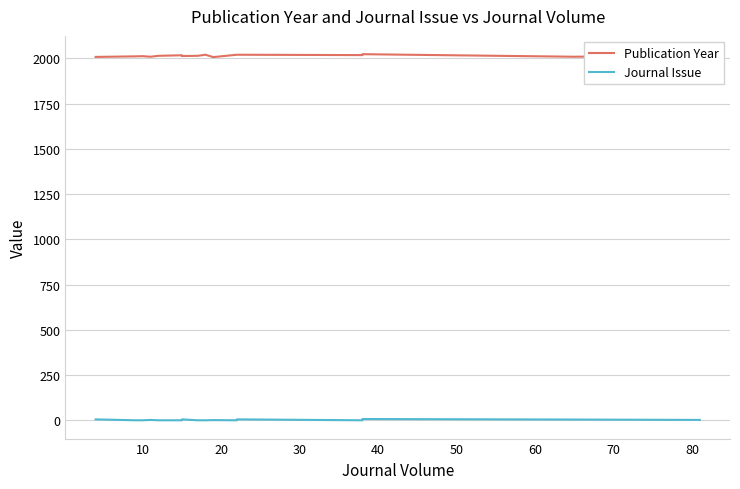

Rank the series by their maximum value, from highest to lowest.

Publication Year, Journal Issue